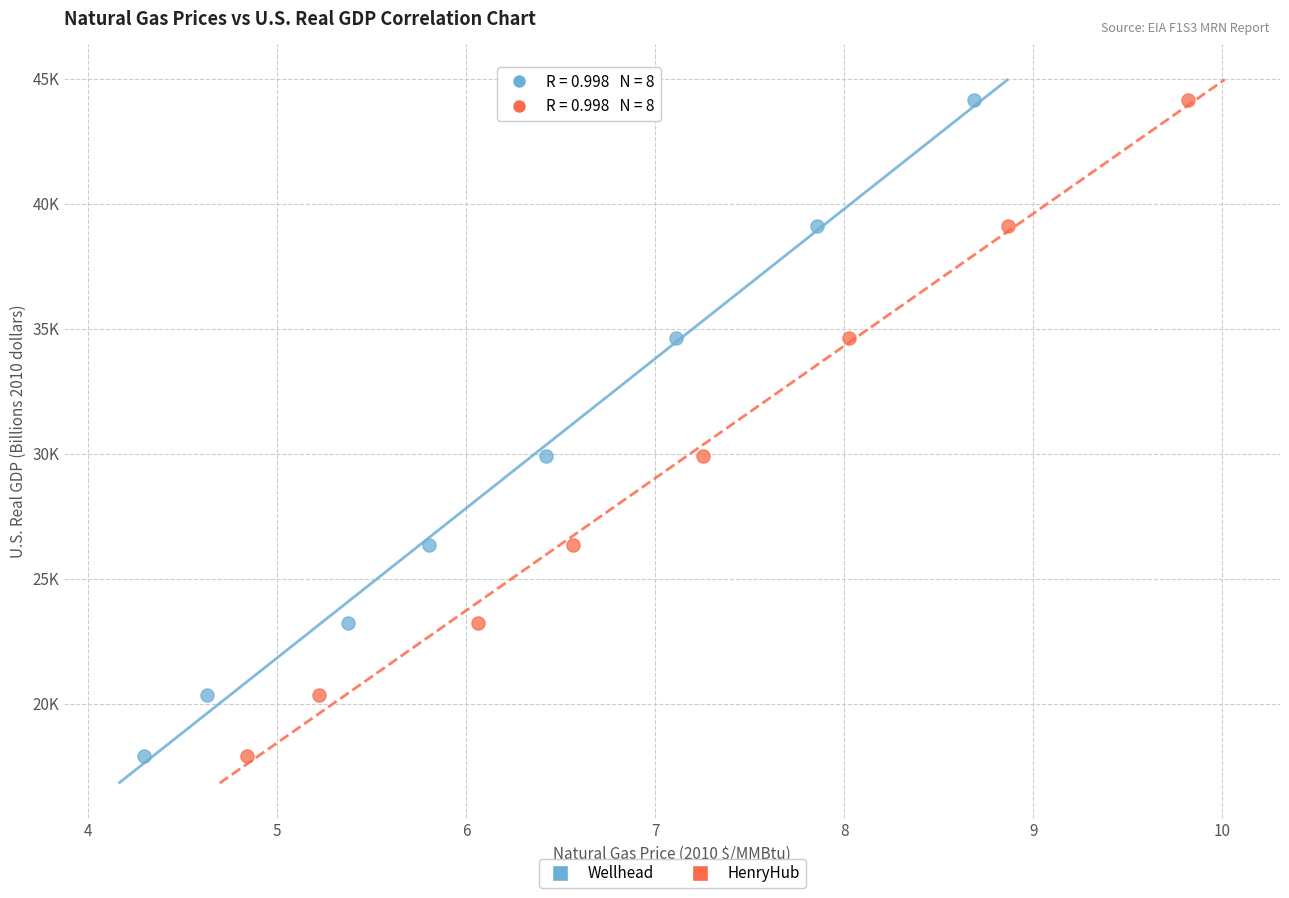

What are all the series names shown in the legend?

Wellhead, HenryHub